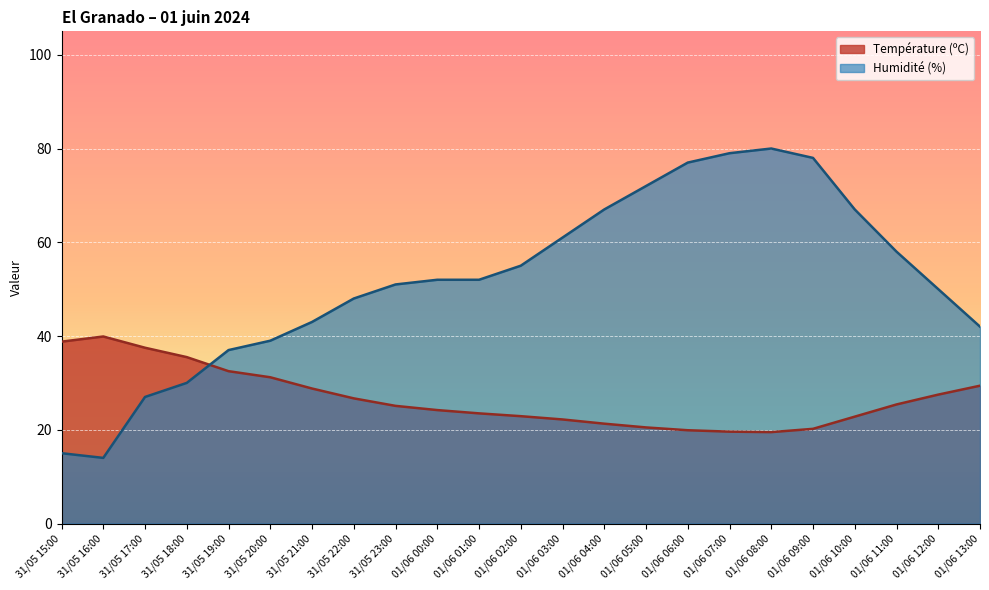

At which label does Humidité (%) reach its minimum?

31/05 16:00